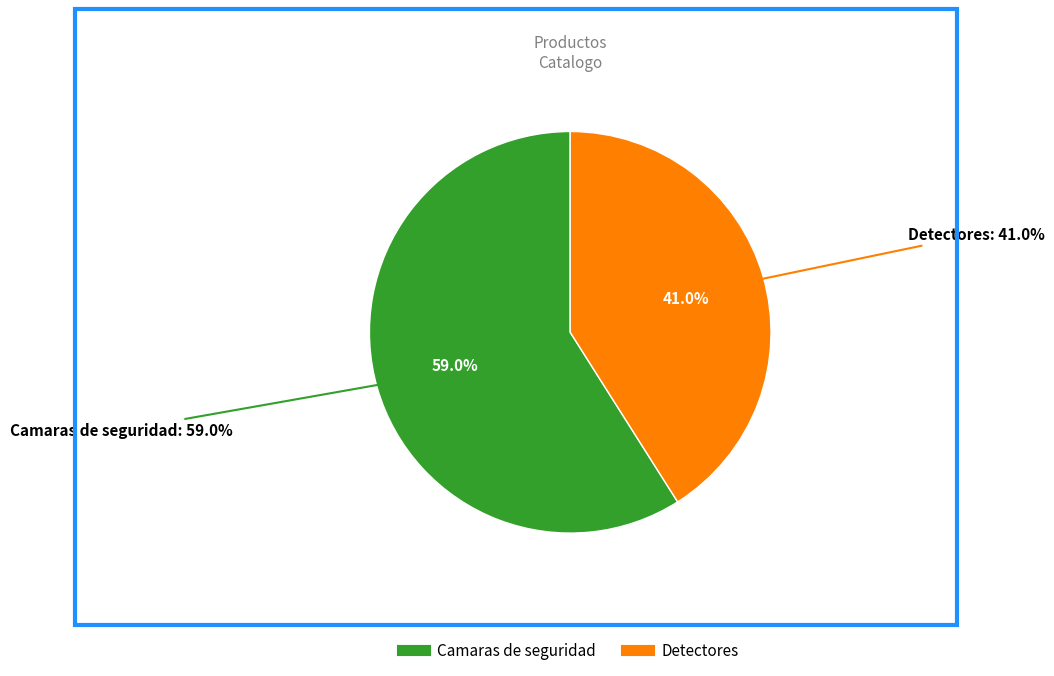

How many segments does this pie chart have?

2